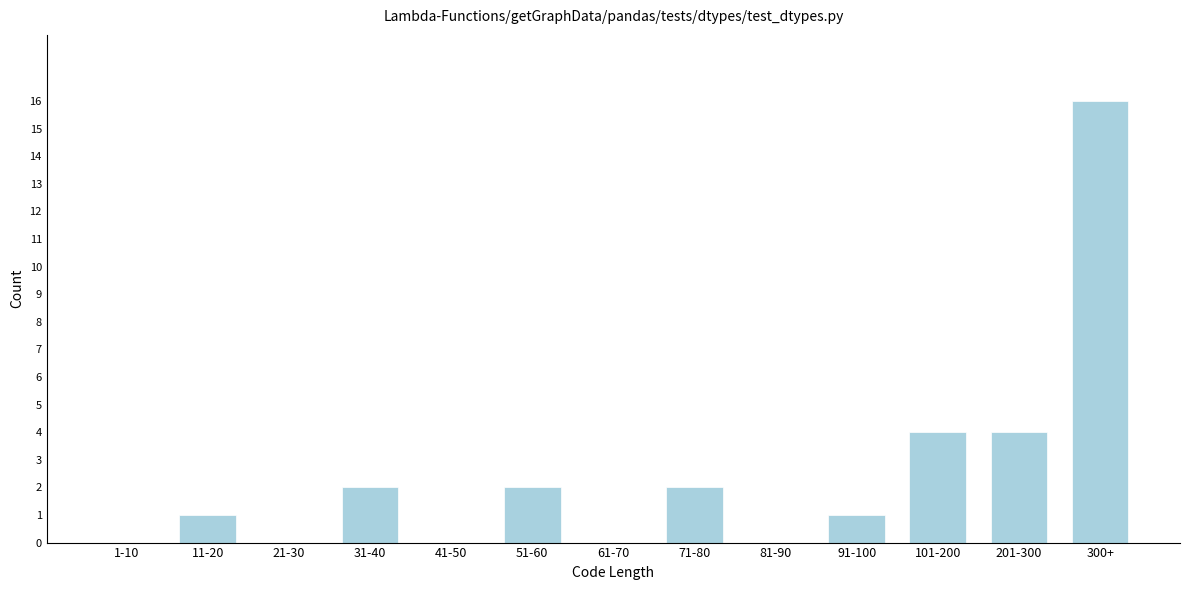

Reading left to right, what are all the values shown in this chart?

1-10=0	11-20=1	21-30=0	31-40=2	41-50=0	51-60=2	61-70=0	71-80=2	81-90=0	91-100=1	101-200=4	201-300=4	300+=16